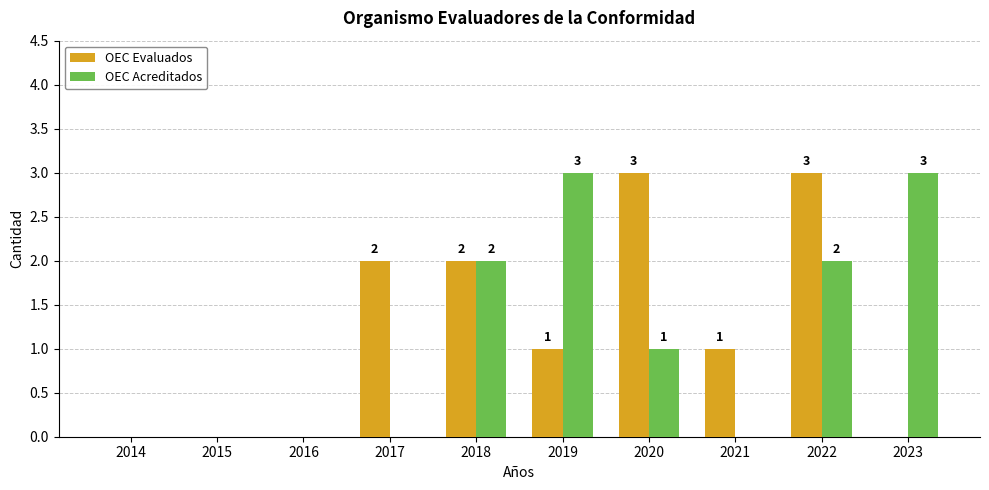

Count the number of data series in this chart.

2